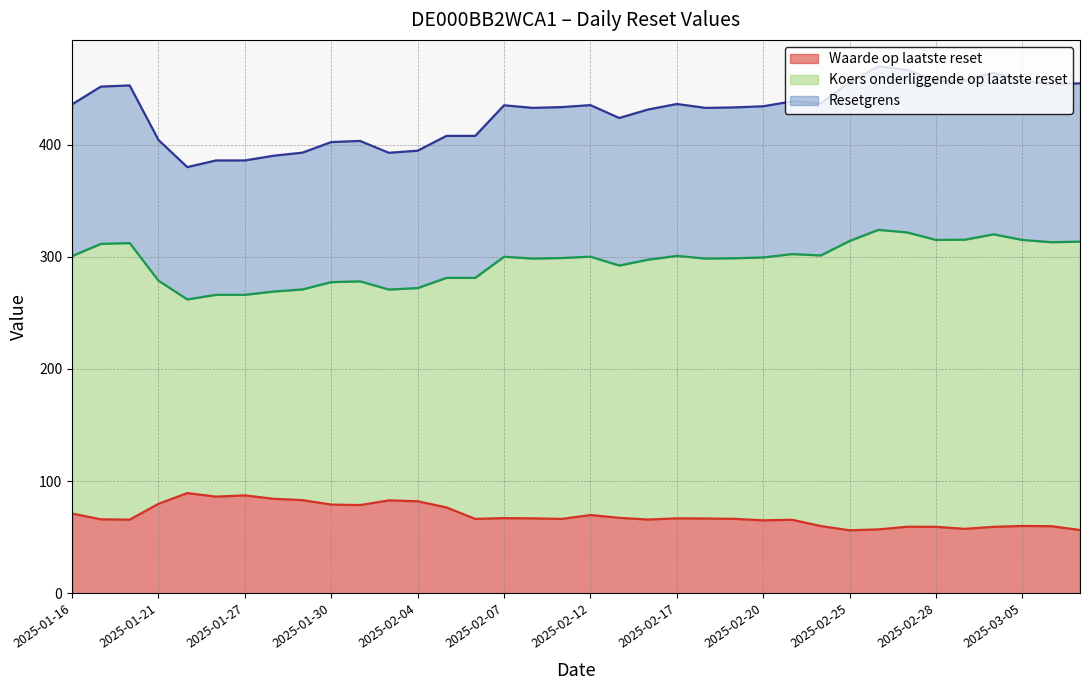

What is the maximum value for Waarde op laatste reset?

89.4